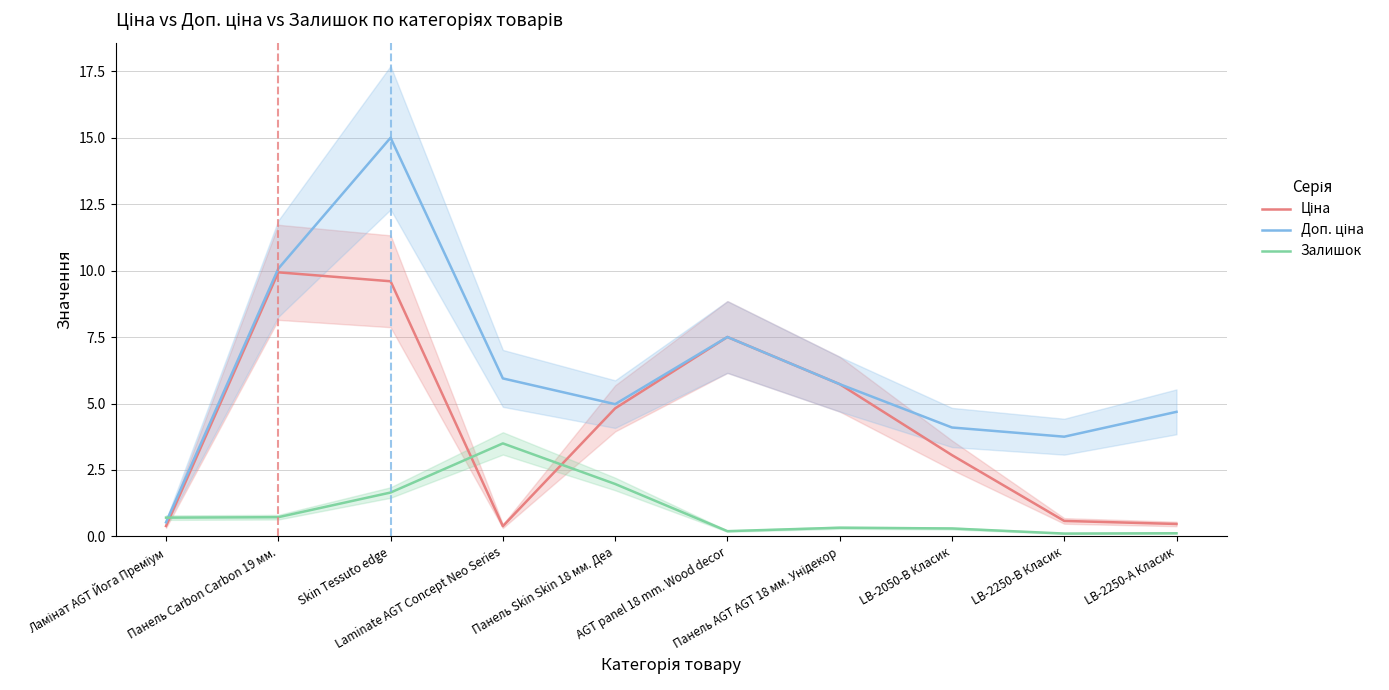

How many lines are shown in the chart?

3